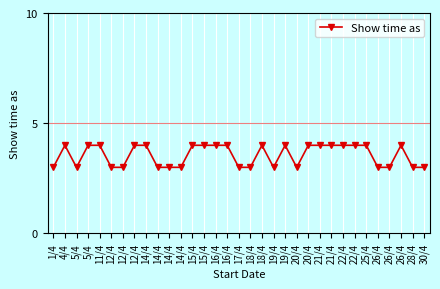

How many lines are shown in the chart?

1